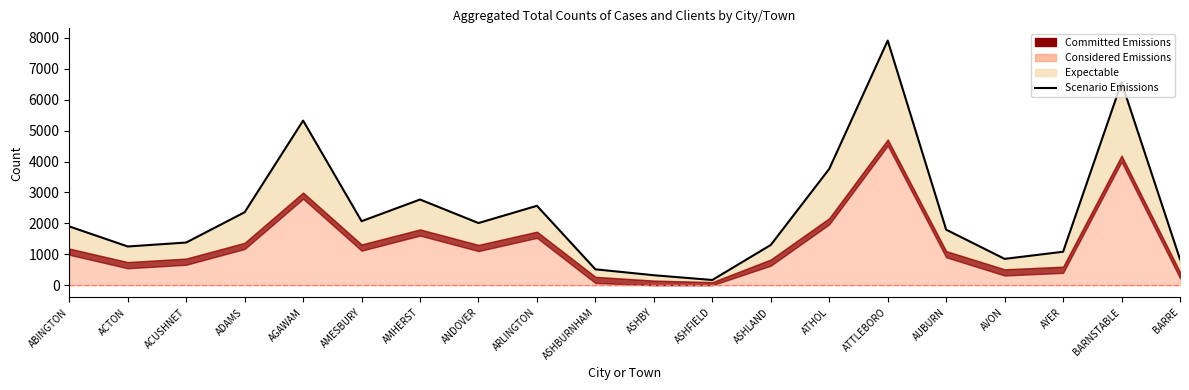

What is the label of the 13th point from the right?

ANDOVER